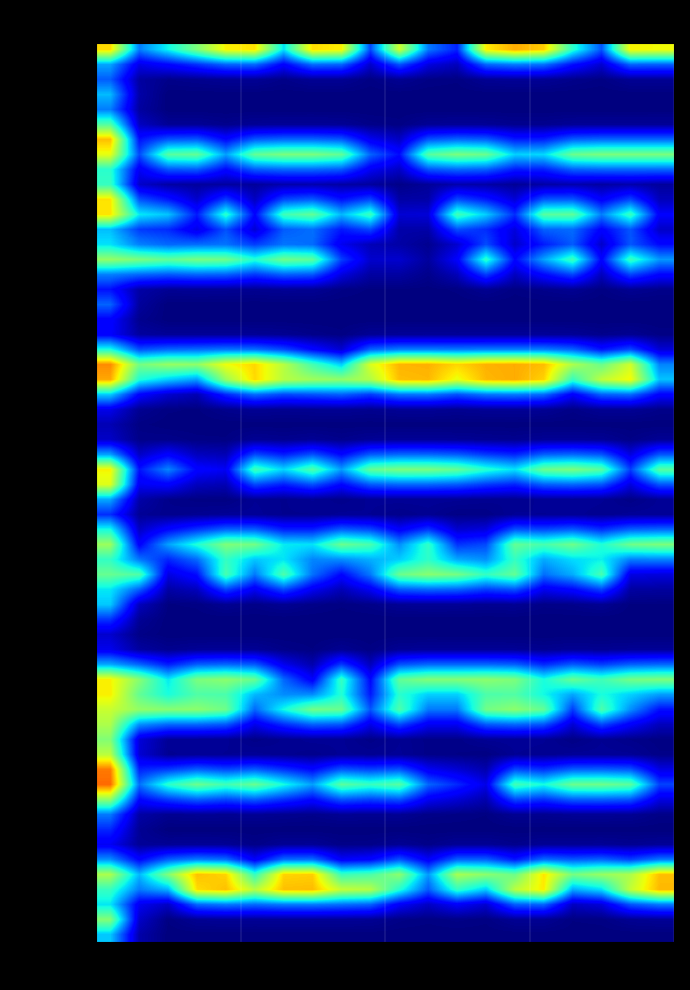

At how many categories does at least one series exceed 0?

20